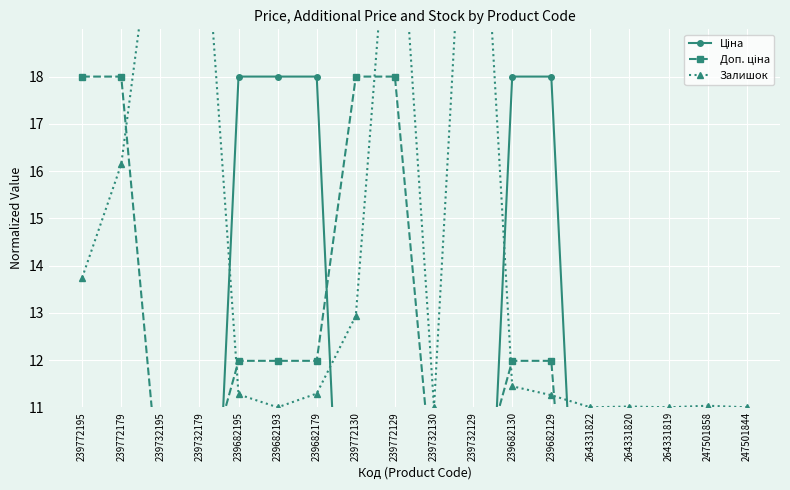

Rank the categories by Ціна value from lowest to highest.

239732195, 239732179, 239732130, 239732129, 239772195, 239772179, 239772130, 239772129, 247501844, 264331822, 264331820, 264331819, 247501858, 239682195, 239682193, 239682179, 239682130, 239682129